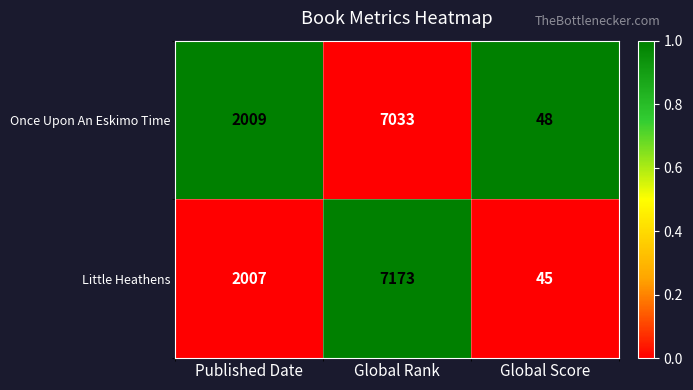

The Little Heathens series shows 59 at Global Score. True or false?

False